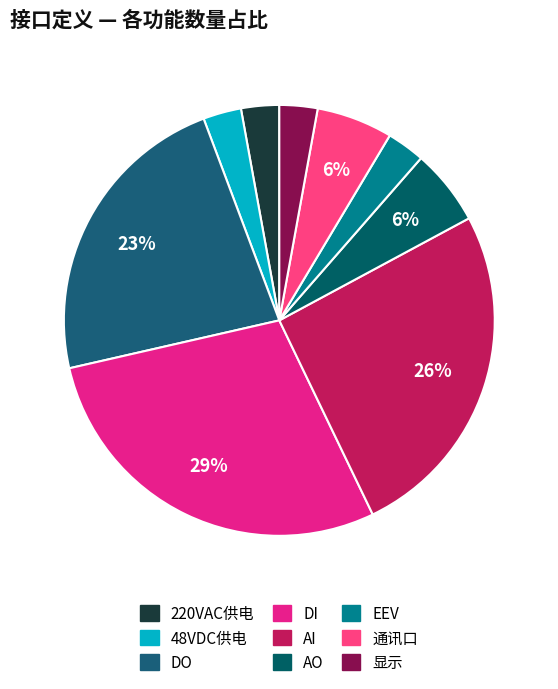

Count the number of slices in the pie.

9